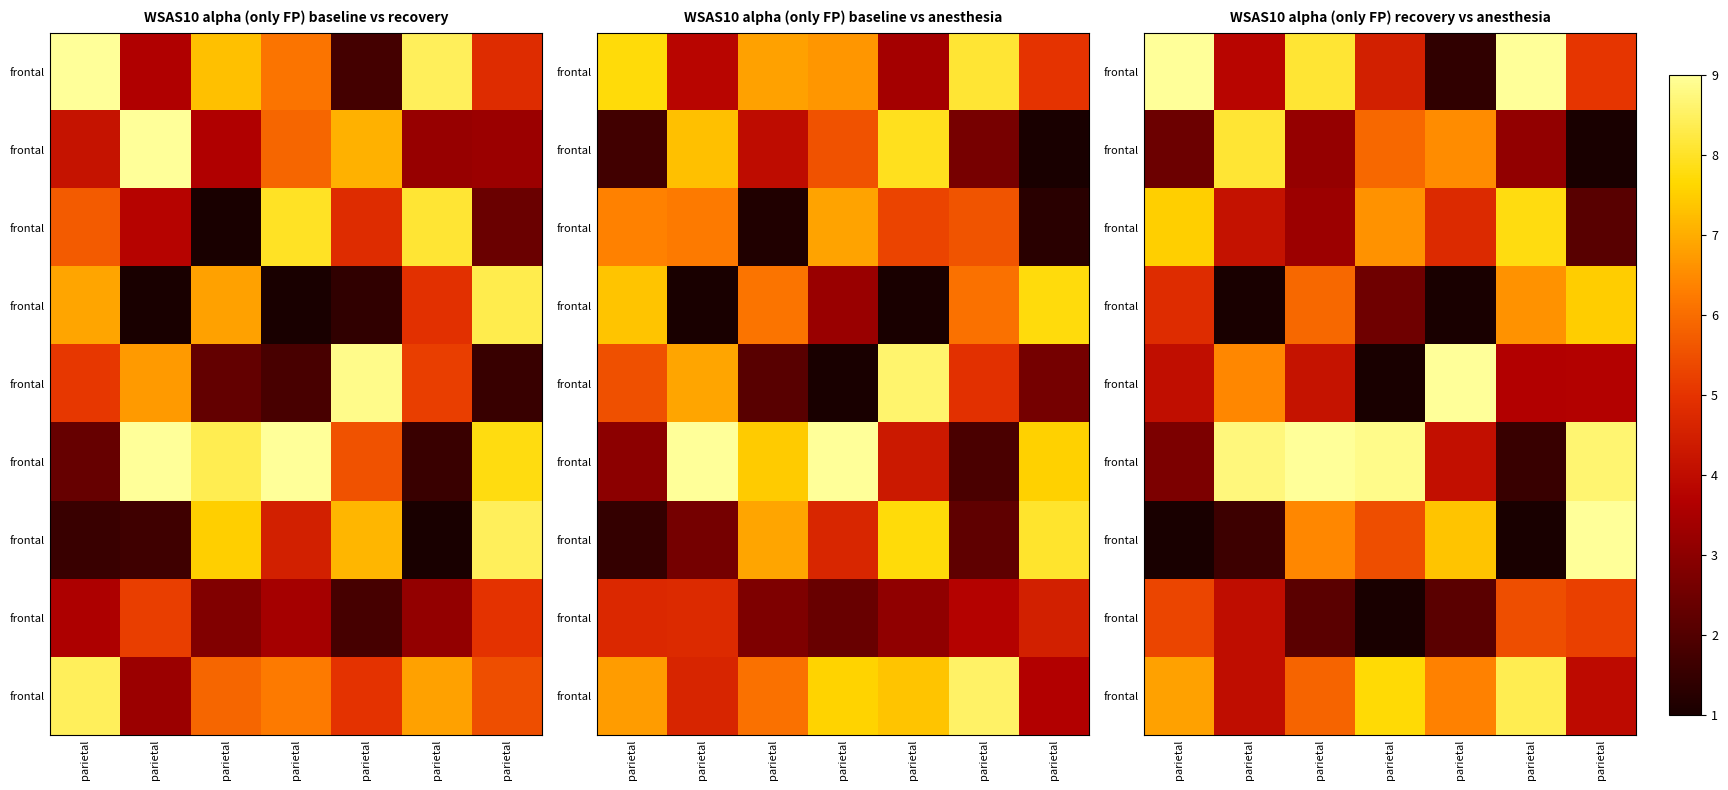

What is the sum of all row_1 values?

30.3